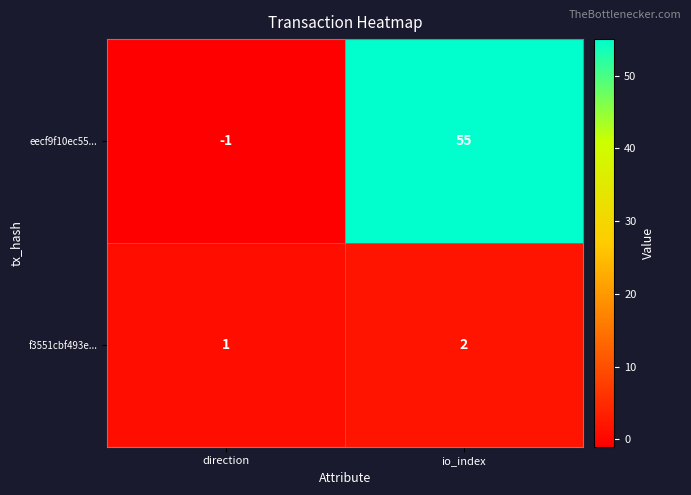

Which series has the largest total across all categories?

eecf9f10ec55...